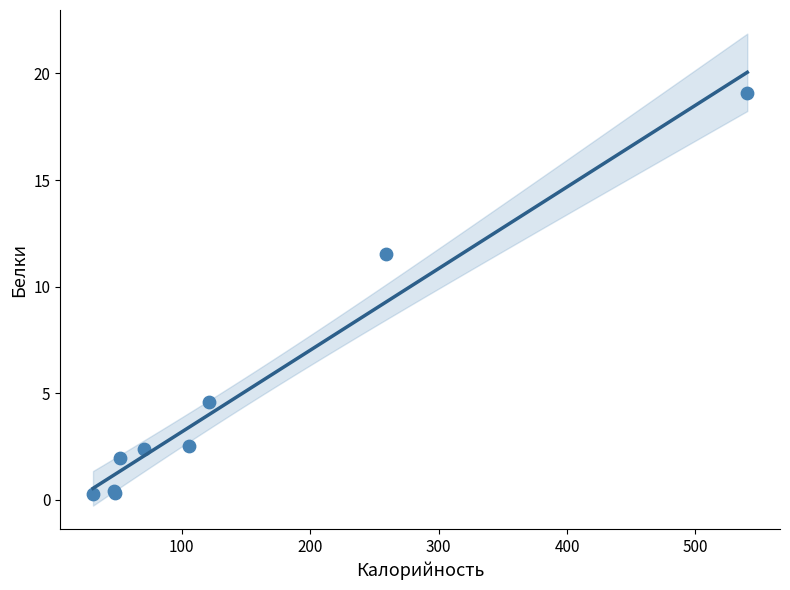

What Y value in the scatter plot is closest to 9?

11.5